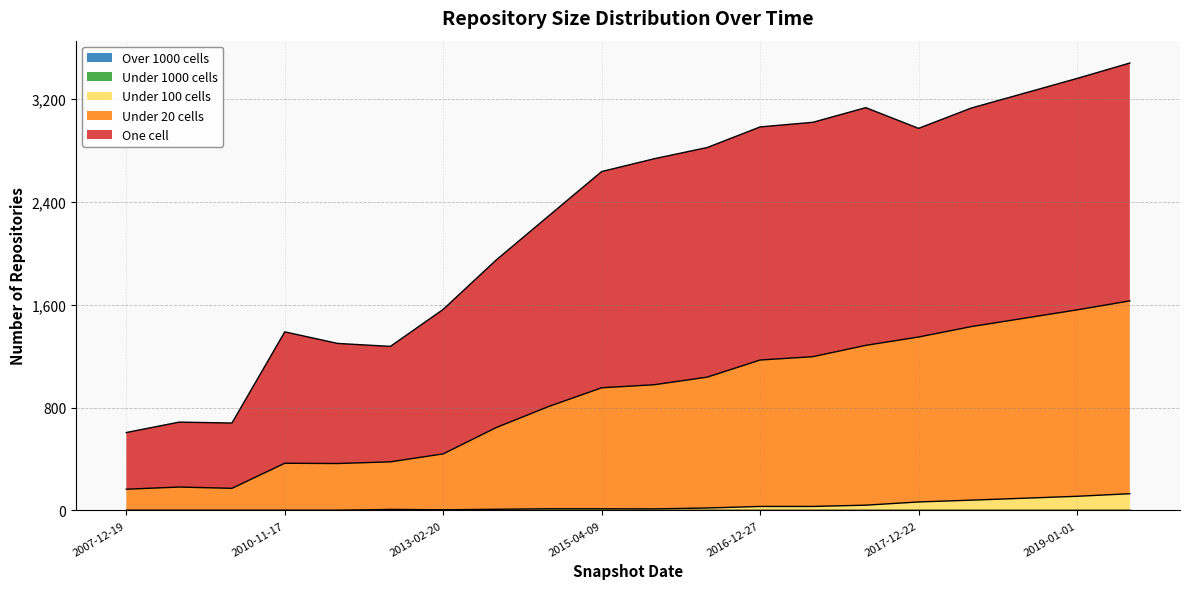

Between 2017-10-12 and 2017-04-12, which is larger?

2017-10-12